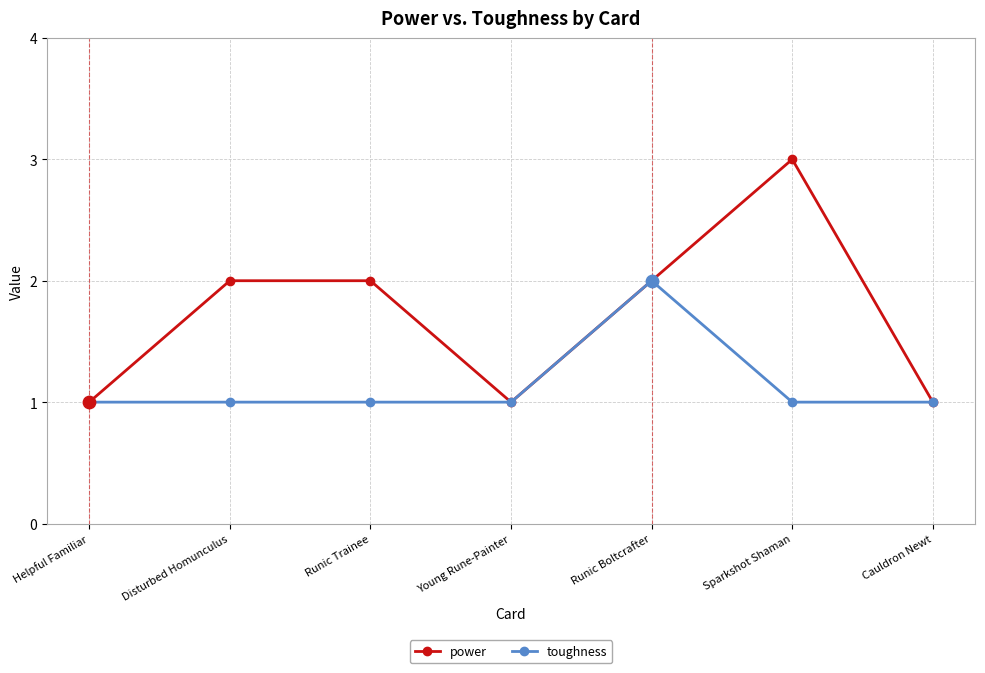

Between Helpful Familiar and Sparkshot Shaman, which series saw the biggest shift?

power